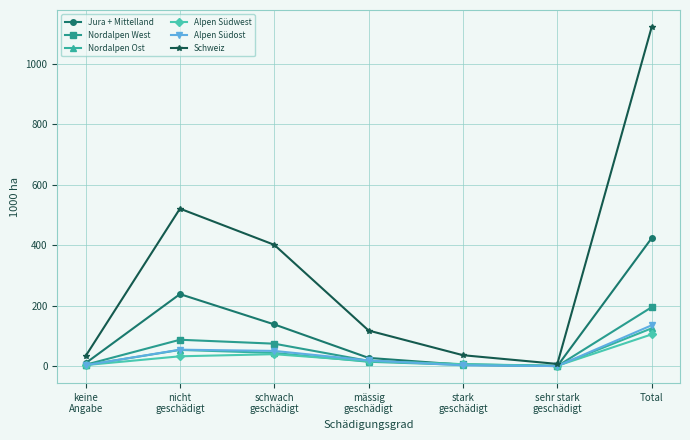

What is the label of the 4th point from the left?

mässig
geschädigt